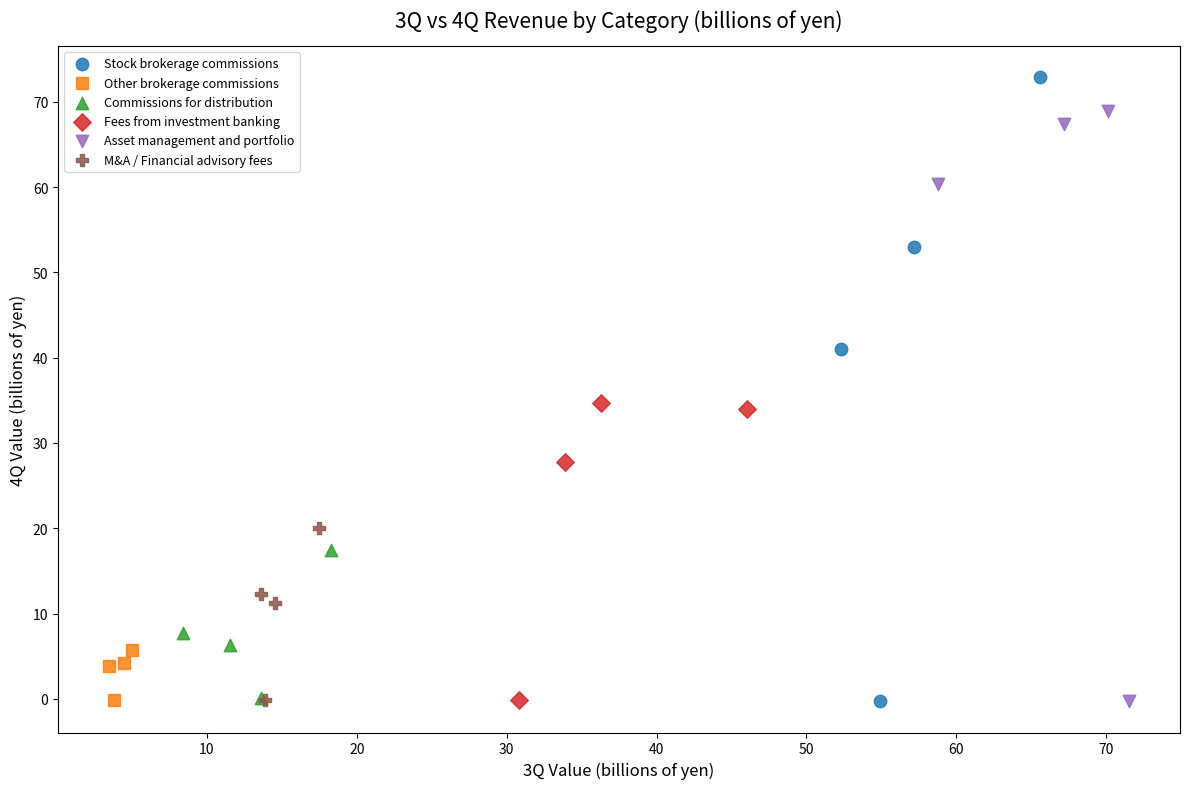

Which series reaches the maximum Y coordinate?

Stock brokerage commissions